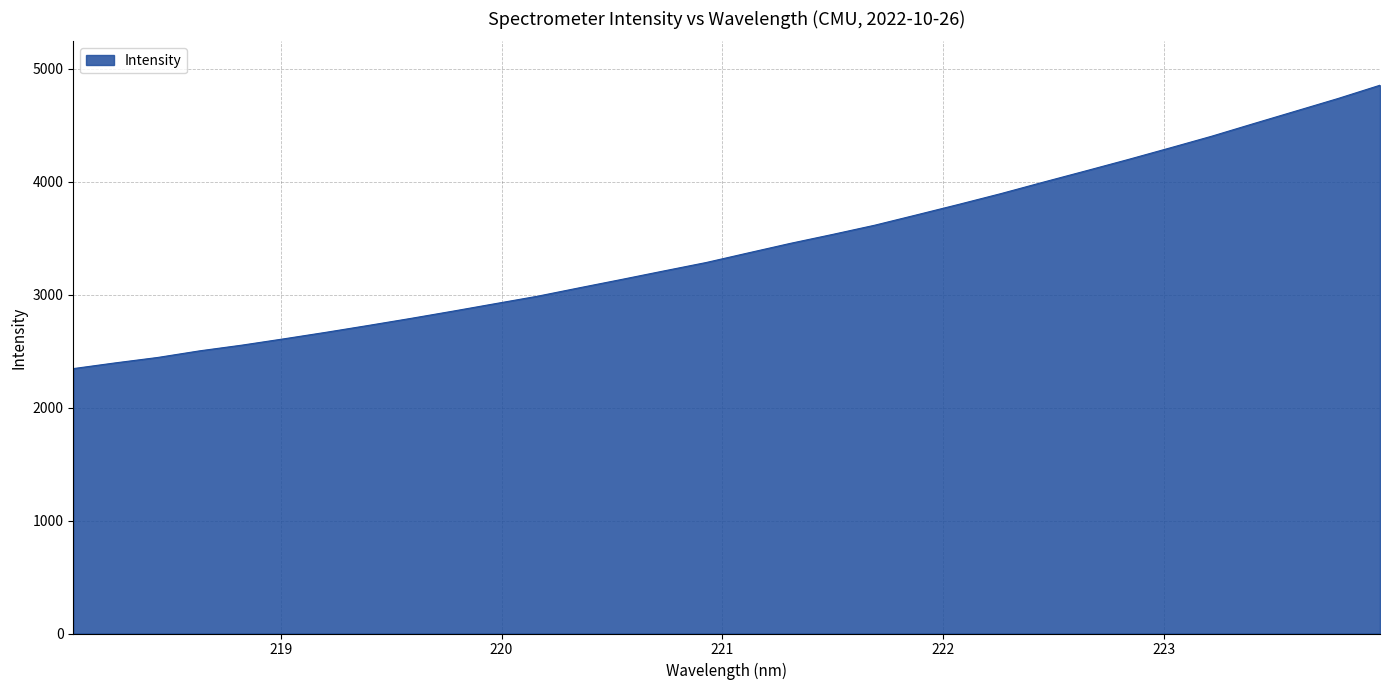

What is the smallest value displayed?

2346.0